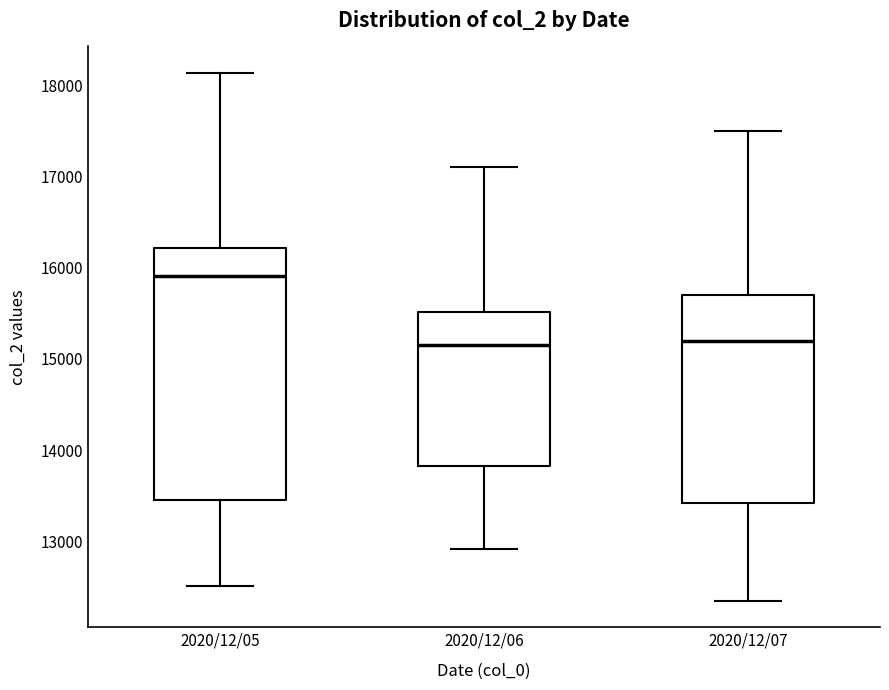

Reading left to right, transcribe this box plot: for each box, give where its median line is, the range the box spans, and where its two whiskers end, as read against the y-axis. The values are not printed on the chart, so give them approximately, as read against the axis.

2020/12/05: median 15900, box 13500 to 16200, whiskers 12500 to 18100
2020/12/06: median 15200, box 13800 to 15500, whiskers 12900 to 17100
2020/12/07: median 15200, box 13400 to 15700, whiskers 12400 to 17500